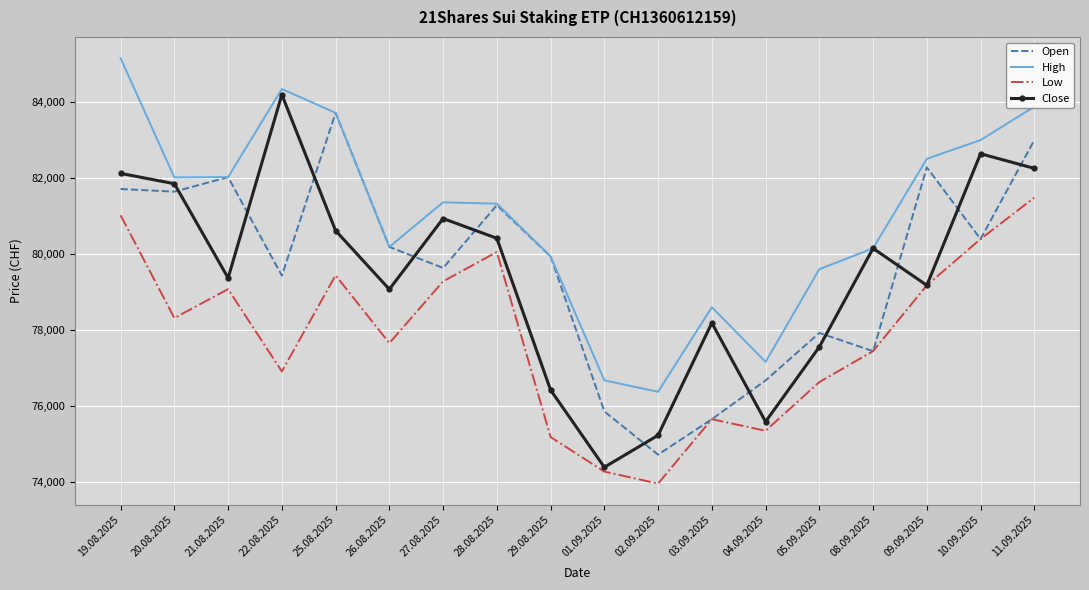

In Close, how many points are lower than both neighbors (excluding endpoints)?

5